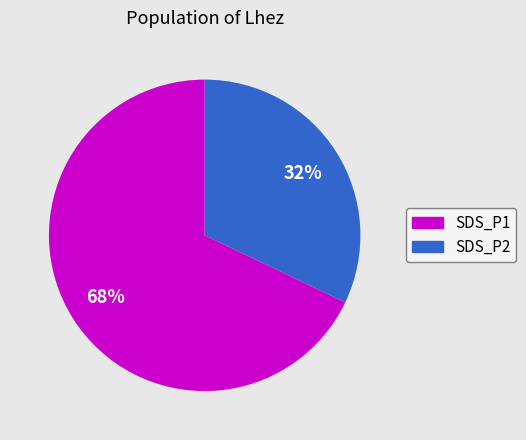

Which category has the smallest portion of the pie?

SDS_P2